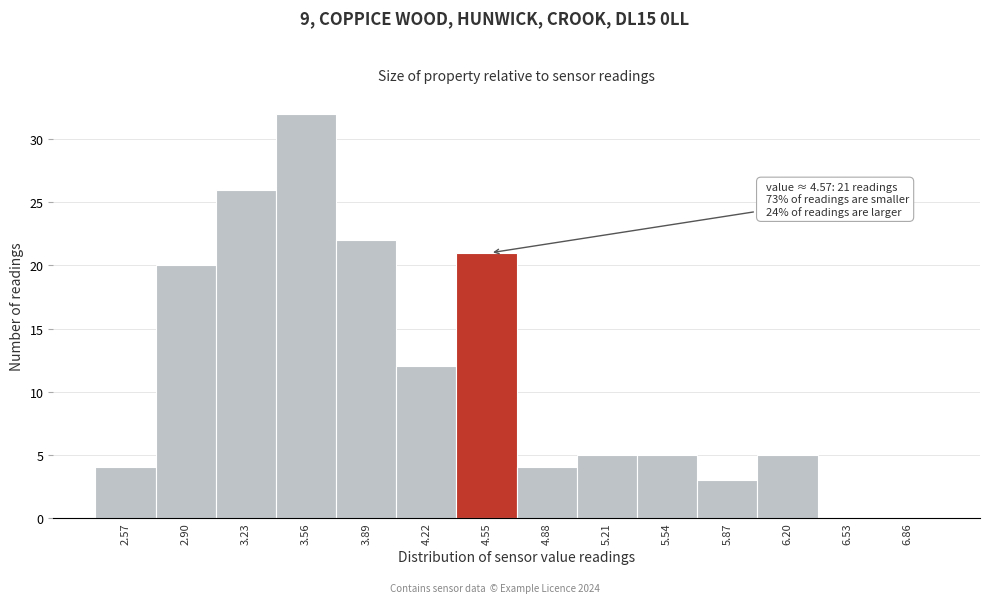

Reading left to right, what are all the values shown in this chart?

2.57=4	2.90=20	3.23=26	3.56=32	3.89=22	4.22=12	4.55=21	4.88=4	5.21=5	5.54=5	5.87=3	6.20=5	6.53=0	6.86=0